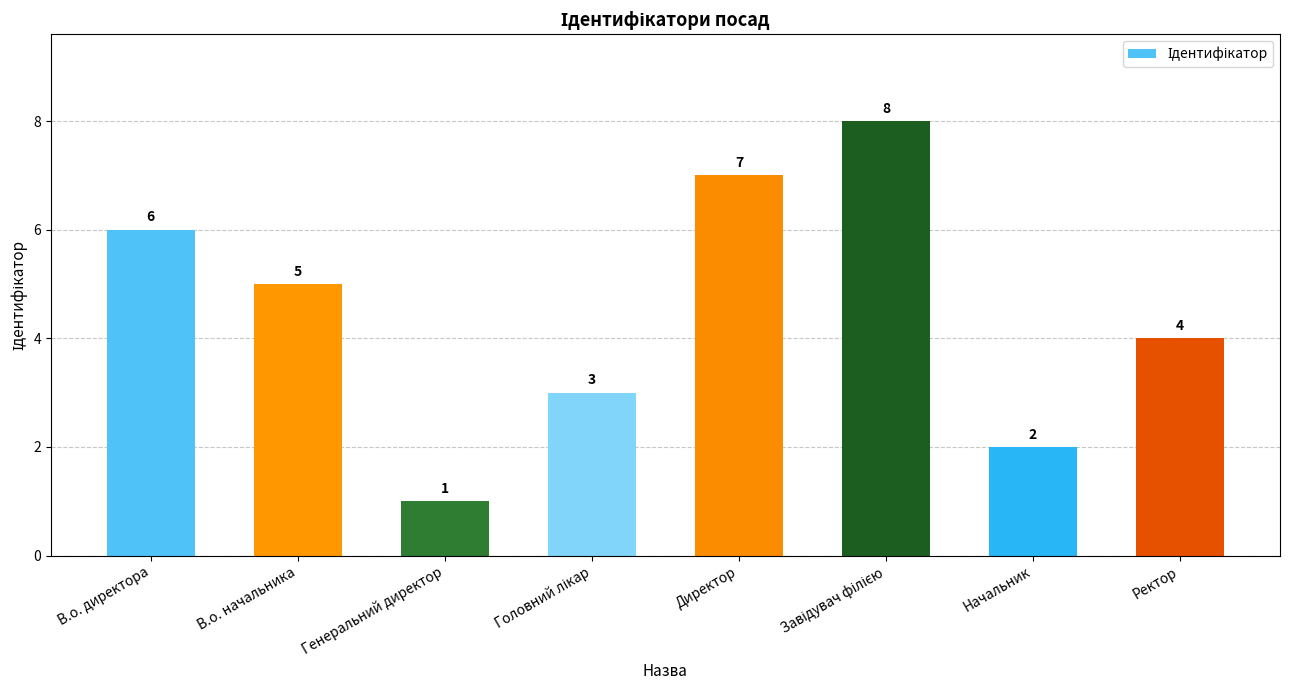

At which label is the value closest to 4?

Ректор